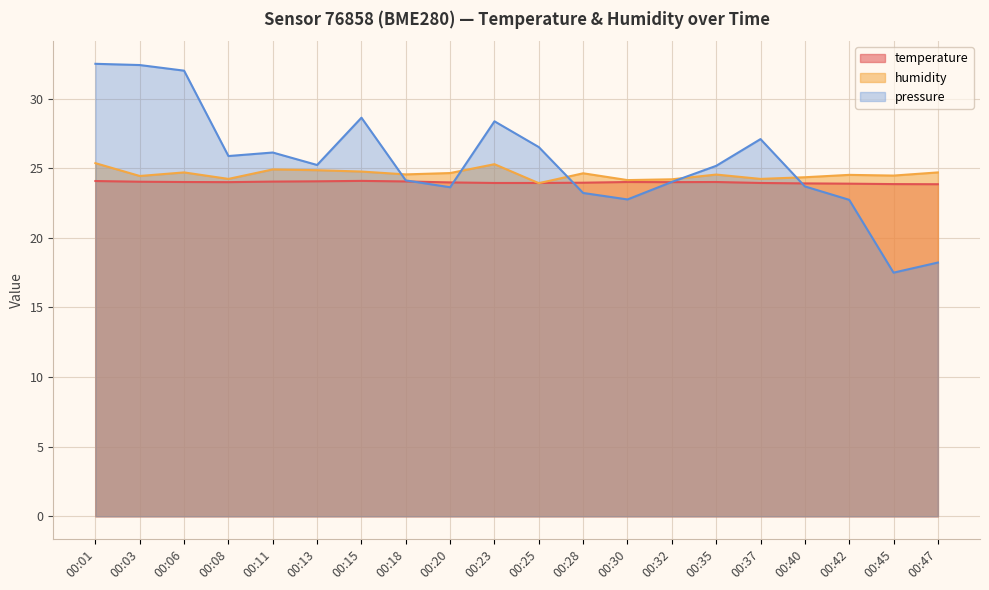

What is the difference between the maximum and minimum values in the pressure_norm series?

15.0